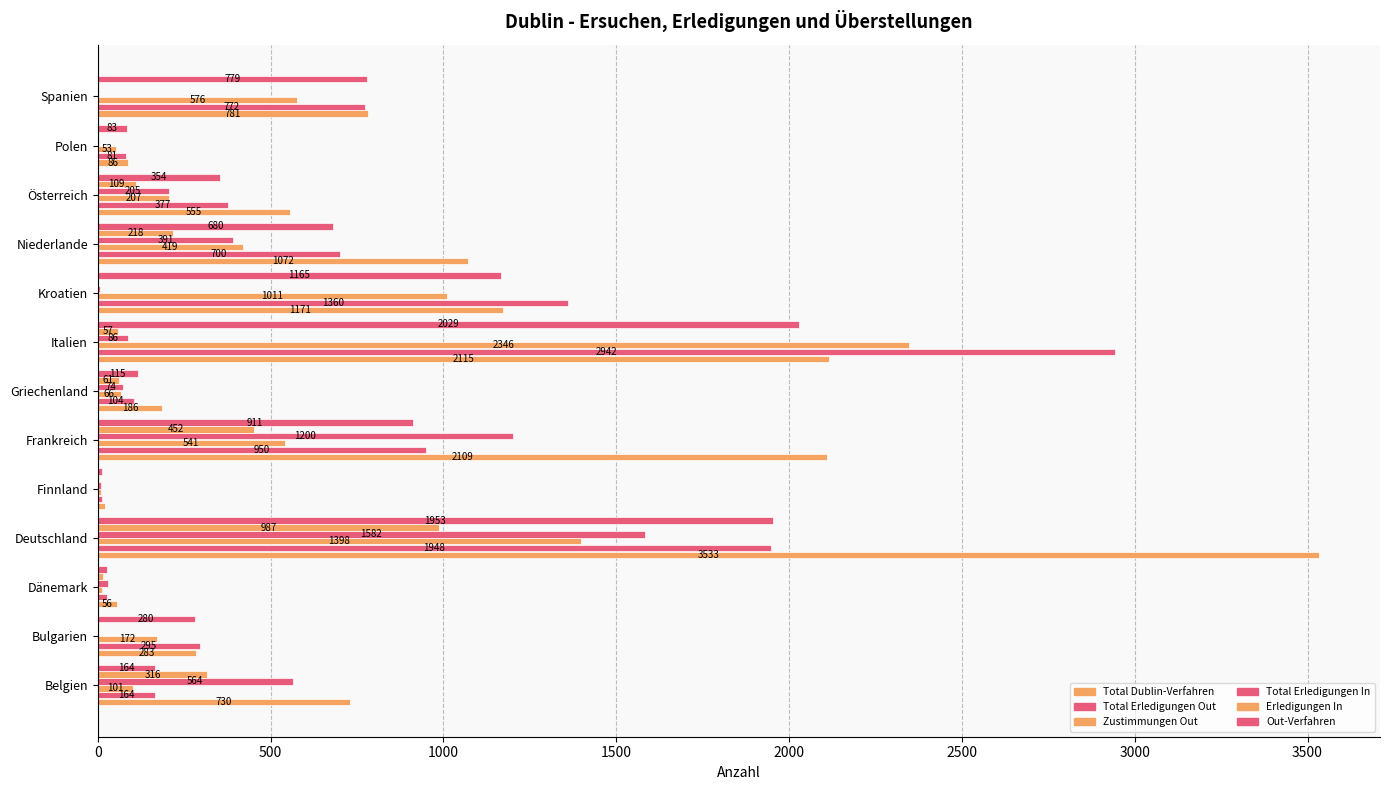

Reading left to right, what are all the values shown in this chart?

Total Dublin-Verfahren: 730	283	56	3533	21	2109	186	2115	1171	1072	555	86	781
Total Erledigungen Out: 164	295	27	1948	11	950	104	2942	1360	700	377	81	772
Zustimmungen Out: 101	172	12	1398	10	541	66	2346	1011	419	207	53	576
Total Erledigungen In: 564	3	29	1582	8	1200	74	86	6	391	205	3	2
Erledigungen In: 316	2	16	987	4	452	61	57	0	218	109	0	2
Out-Verfahren: 164	280	27	1953	13	911	115	2029	1165	680	354	83	779